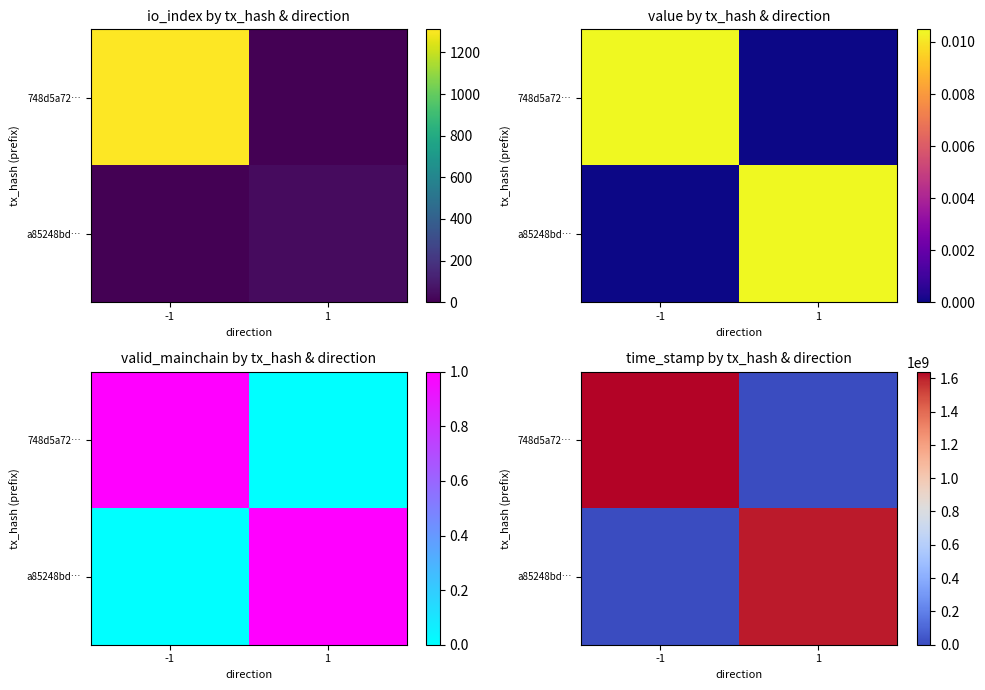

Is it true that 748d5a72… equals 0 at 1?

True